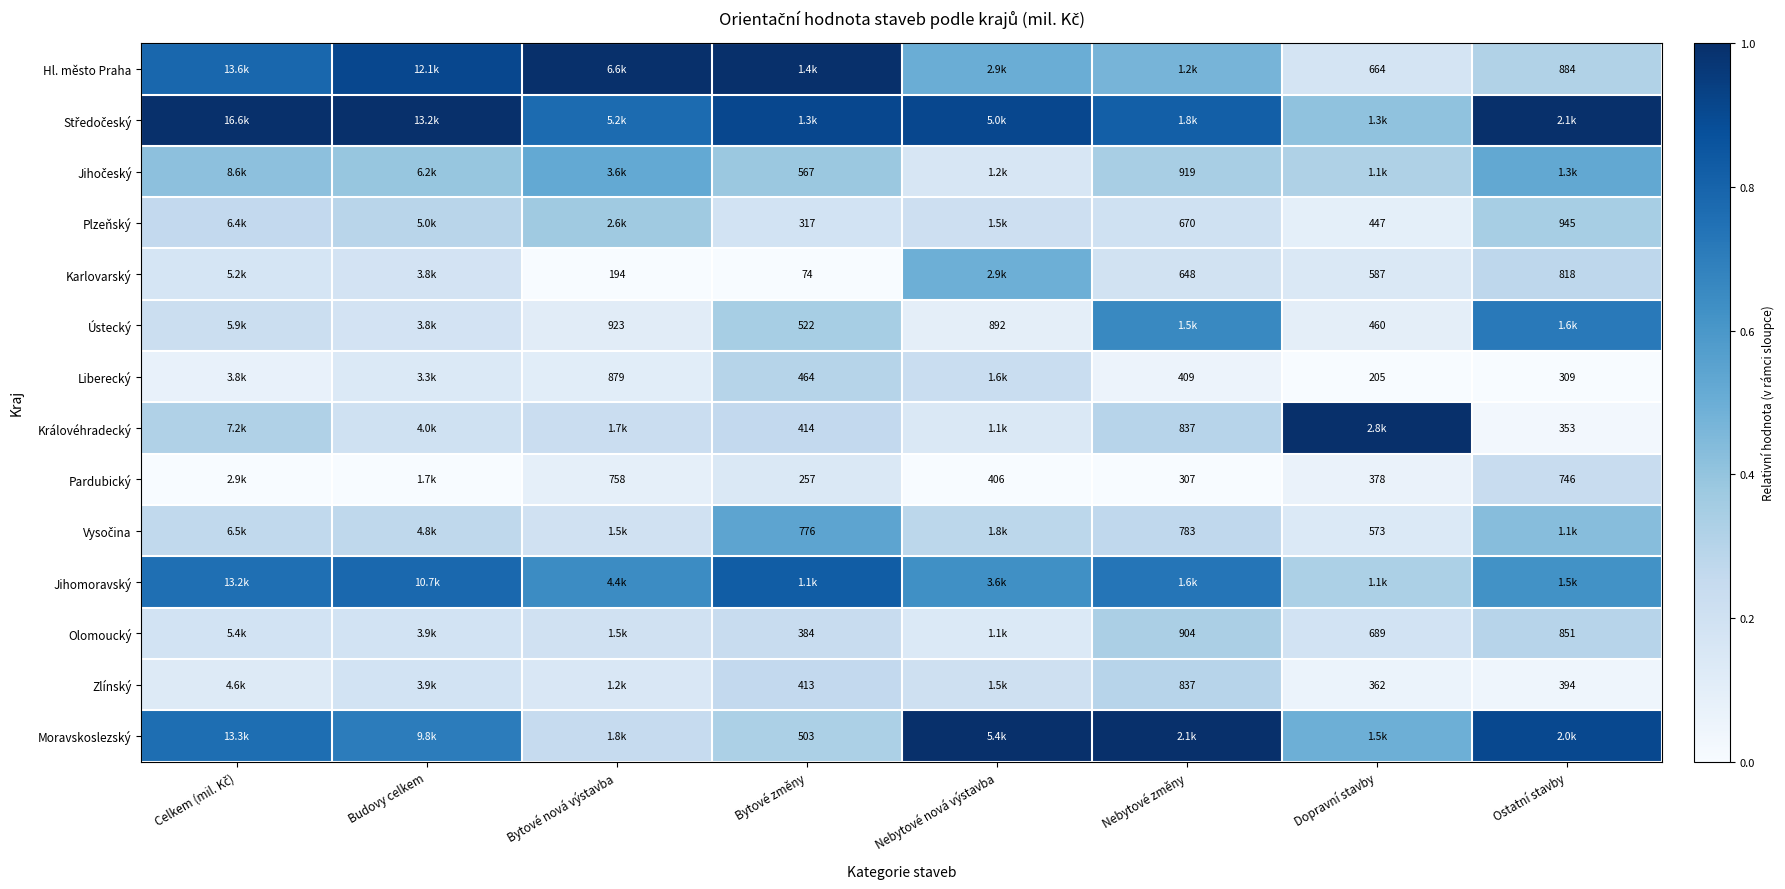

The Středočeský series shows 1.0 at Ostatní stavby. True or false?

True